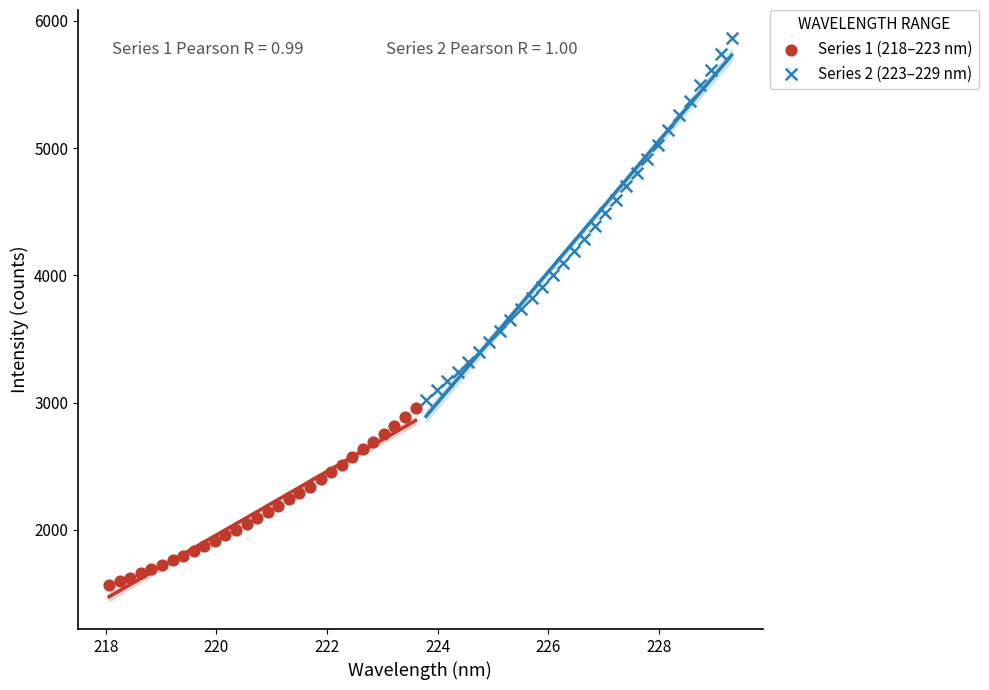

Which series reaches the maximum Y coordinate?

Series 2 (223–229 nm)